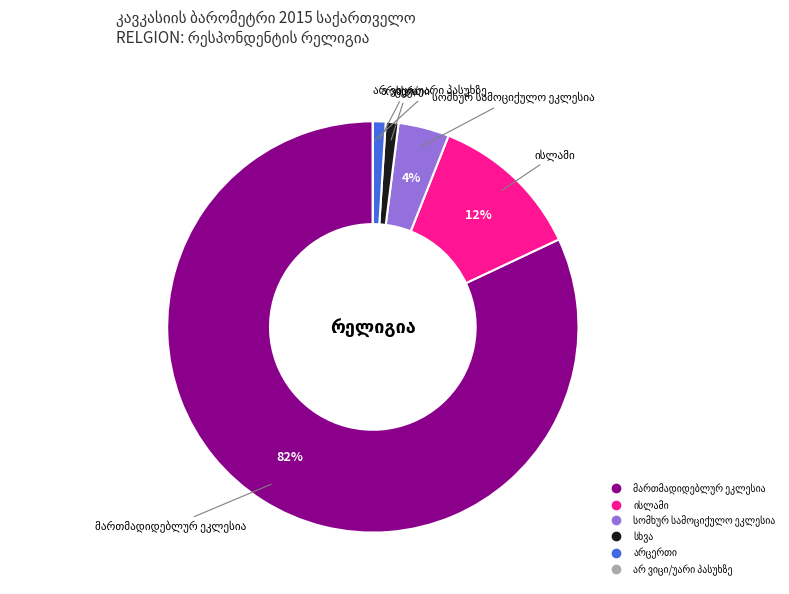

Is there a majority slice in this chart?

Yes